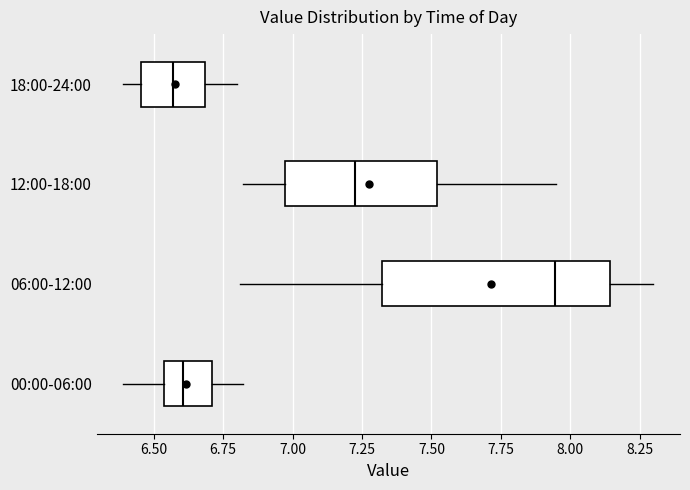

Where does the median line of the box for 06:00-12:00 sit on the x-axis? The values are not printed on the chart, so give them approximately, as read against the axis.

7.95